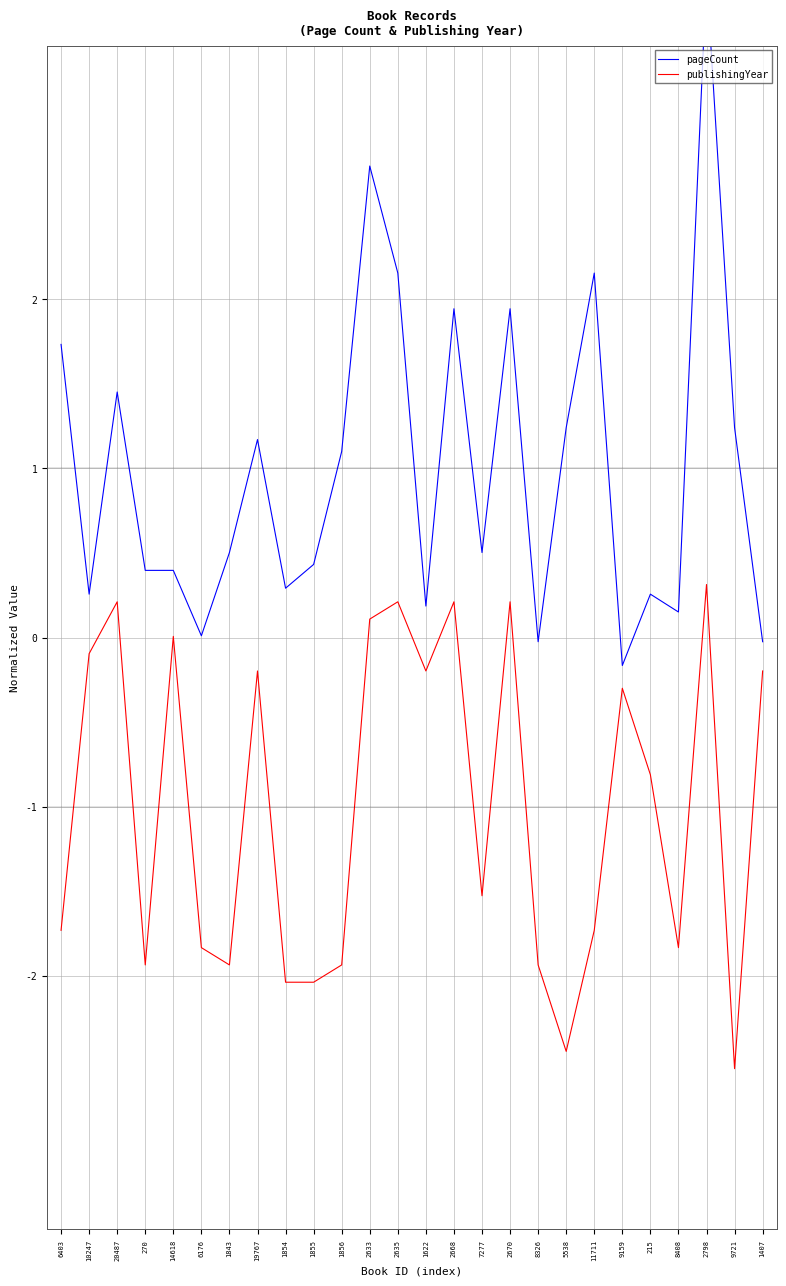

What is the sum of the publishingYear values at 2668 and 270?

-1.7